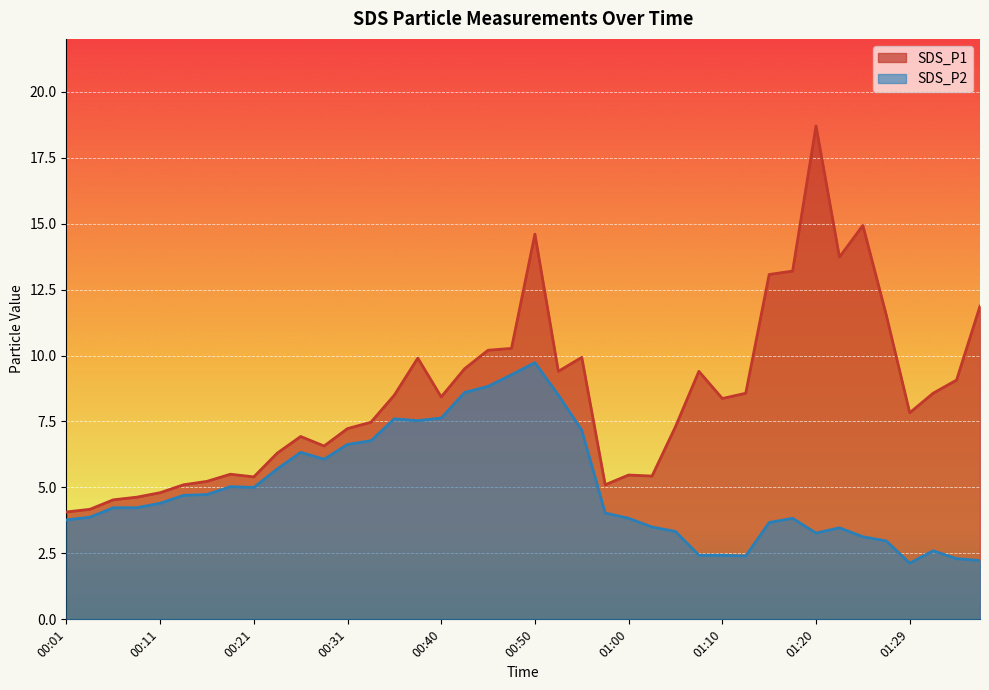

What is the sum of the SDS_P1 values at 00:55 and 00:35?

18.4